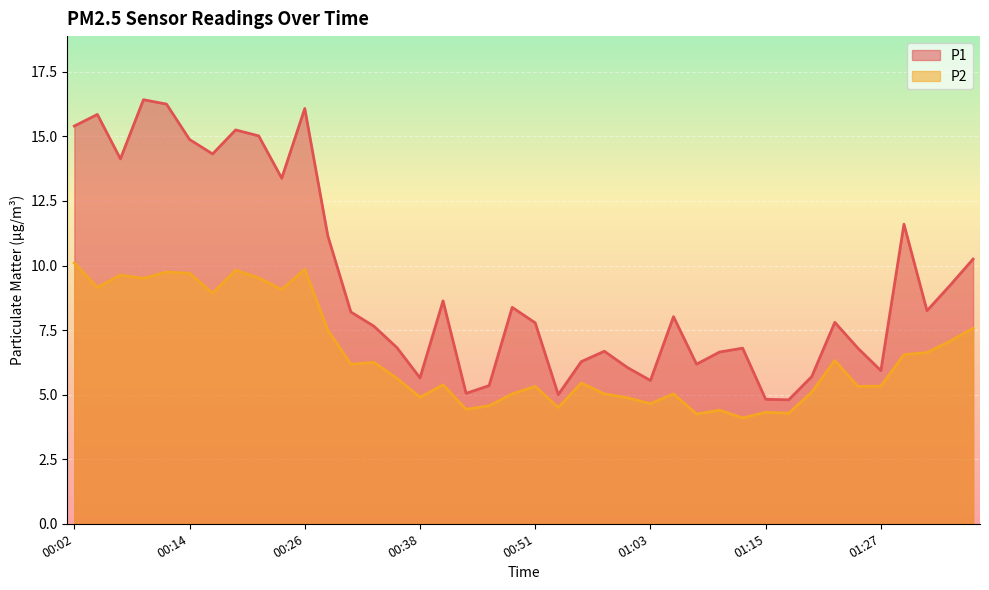

What is the sum of all P1 values?

374.0